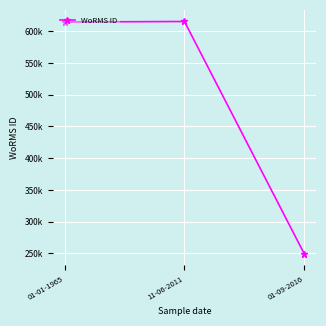

Which has a higher value, 01-09-2016 or 11-06-2011?

11-06-2011